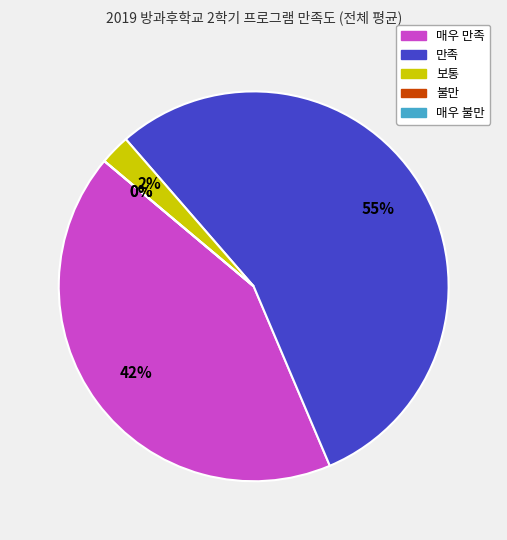

Which slice represents more than half of the pie?

만족